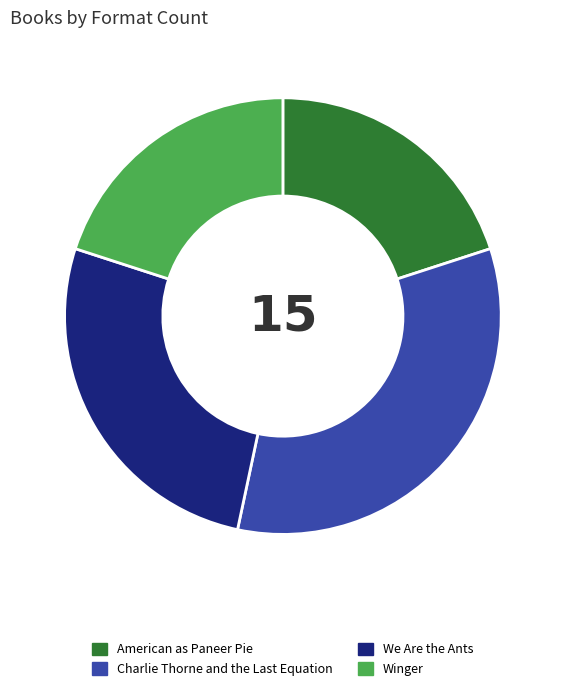

Which category has the biggest portion of the pie?

Charlie Thorne and the Last Equation